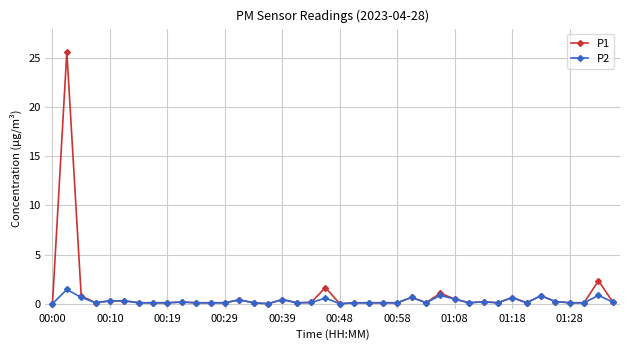

True or false: P1 has more than 0 points higher than both neighbors.

True